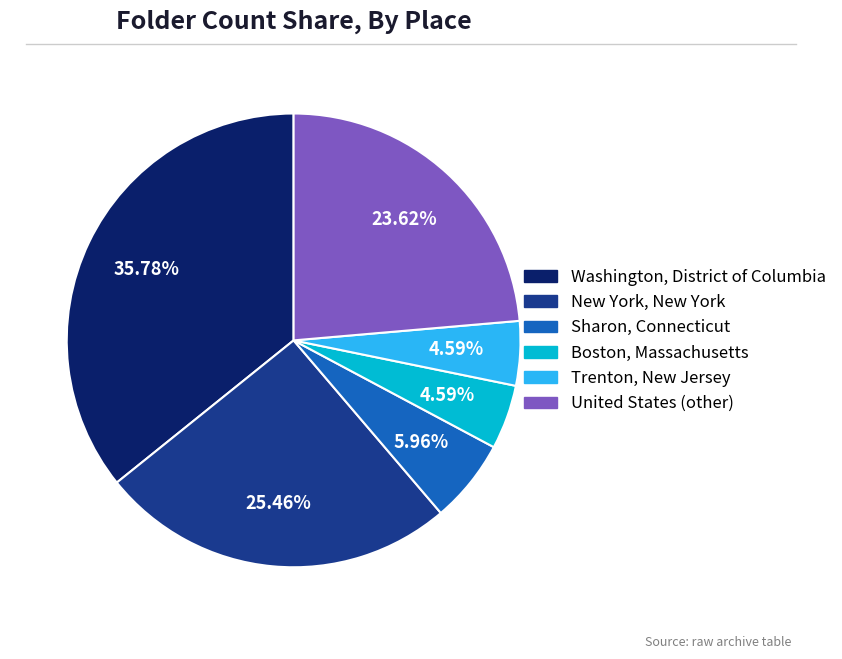

What percentage is NOT represented by Boston, Massachusetts?

95.4%